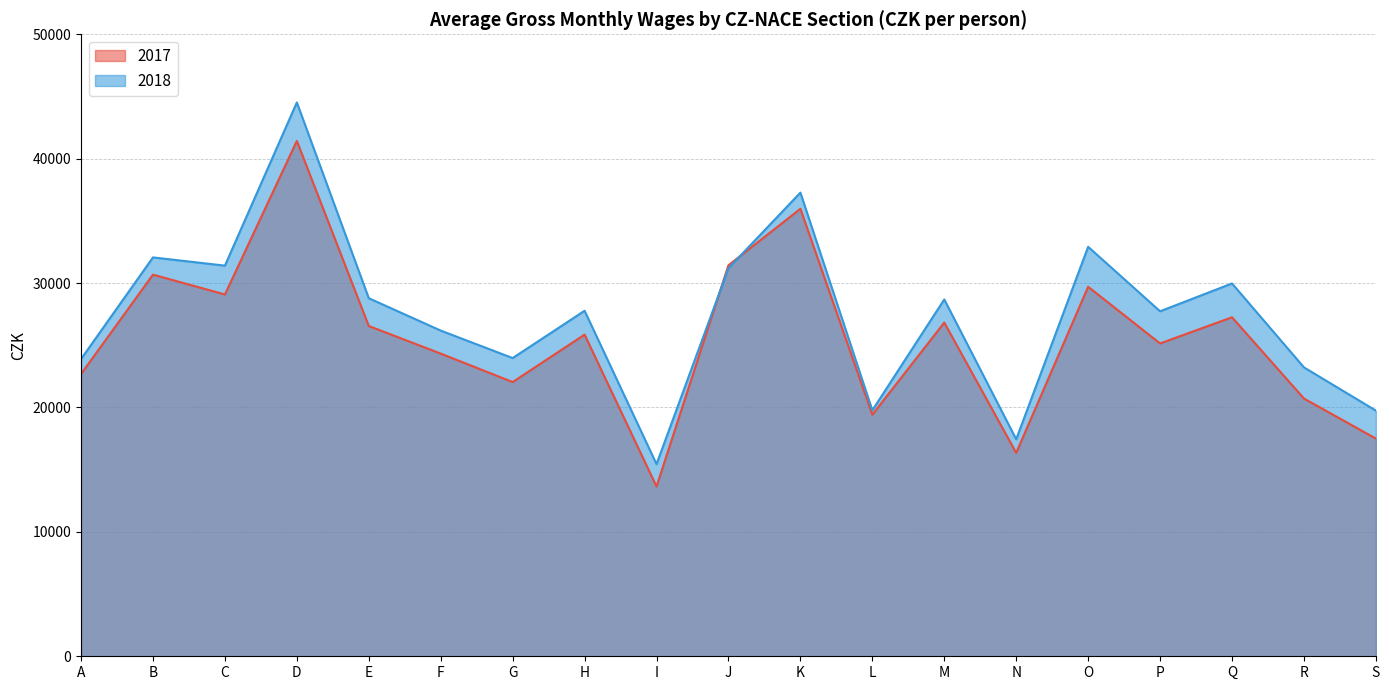

Reading left to right, transcribe all the data shown in this chart.

2017: 22689	30678	29085	41424	26550	24333	22044	25856	13648	31432	35971	19420	26825	16353	29703	25147	27250	20720	17500
2018: 23892	32064	31403	44522	28784	26182	23973	27776	15445	31193	37273	19772	28687	17444	32915	27734	29970	23224	19749